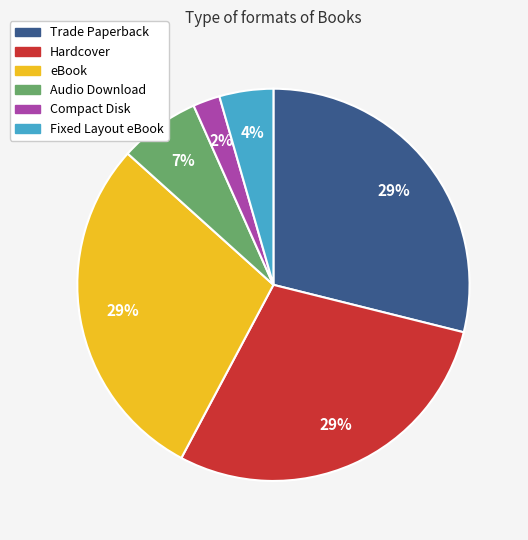

Does eBook represent more than half of the total?

No